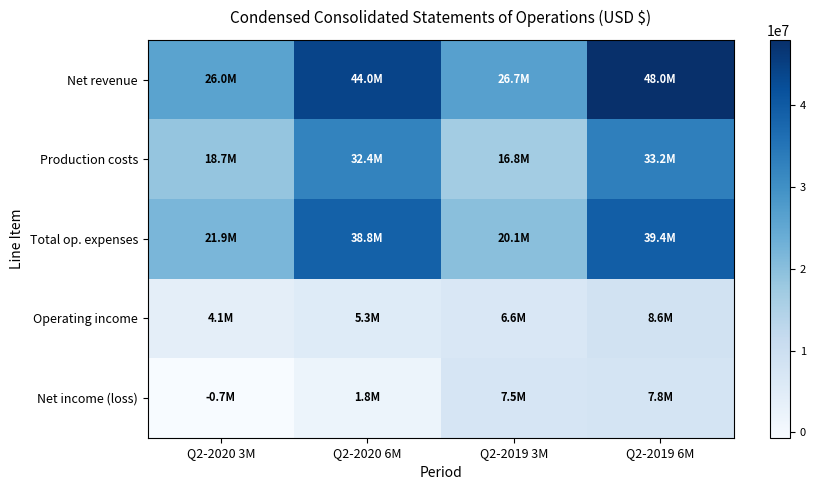

Reading left to right, extract all data points from this chart.

Net revenue: Q2-2020 3M=25993000	Q2-2020 6M=44023000	Q2-2019 3M=26670000	Q2-2019 6M=47997000
Production costs: Q2-2020 3M=18655000	Q2-2020 6M=32365000	Q2-2019 3M=16759000	Q2-2019 6M=33169000
Total op. expenses: Q2-2020 3M=21905000	Q2-2020 6M=38763000	Q2-2019 3M=20056000	Q2-2019 6M=39379000
Operating income: Q2-2020 3M=4088000	Q2-2020 6M=5260000	Q2-2019 3M=6614000	Q2-2019 6M=8618000
Net income (loss): Q2-2020 3M=-655000	Q2-2020 6M=1834000	Q2-2019 3M=7460000	Q2-2019 6M=7773000